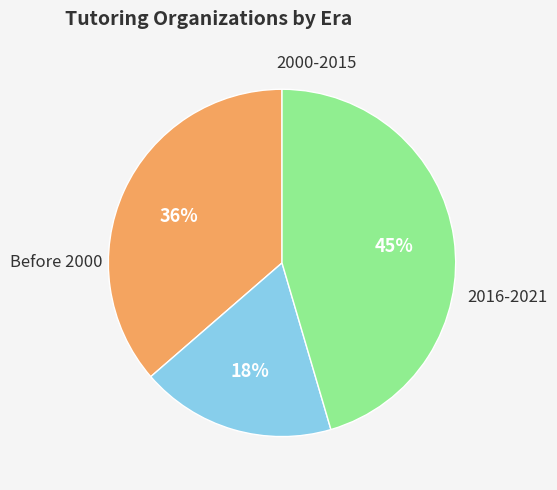

To the nearest percent, what is the average slice percentage?

33%